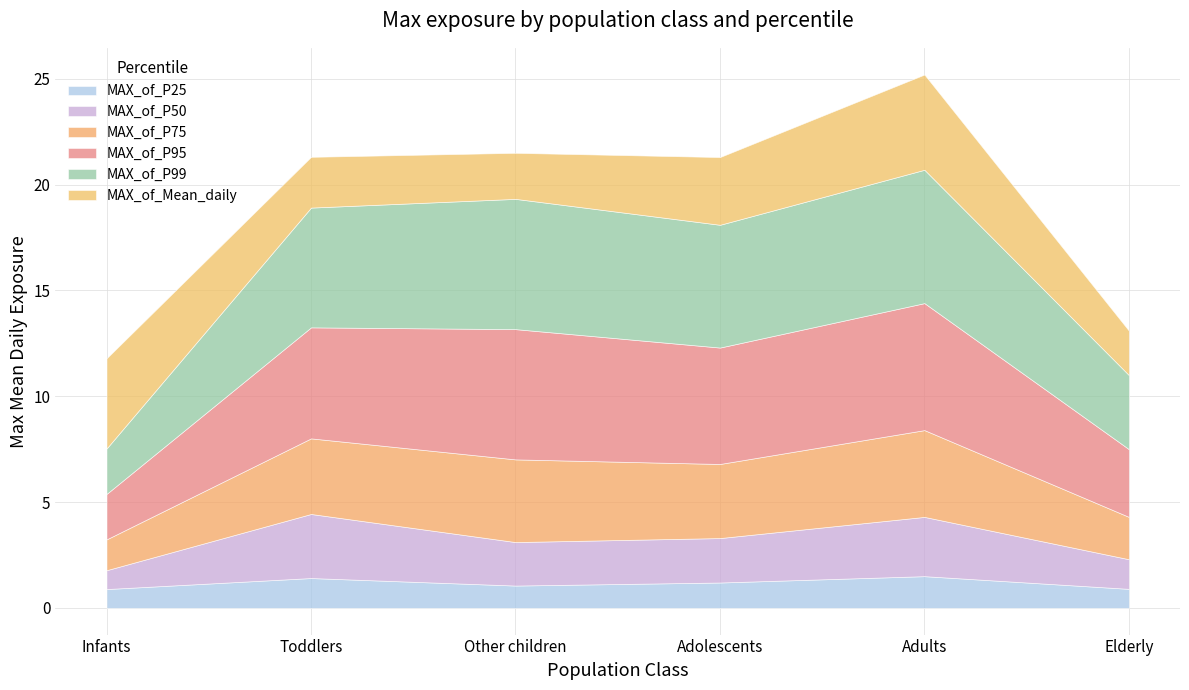

True or false: MAX_of_P25 and MAX_of_P75 intersect in this chart.

False